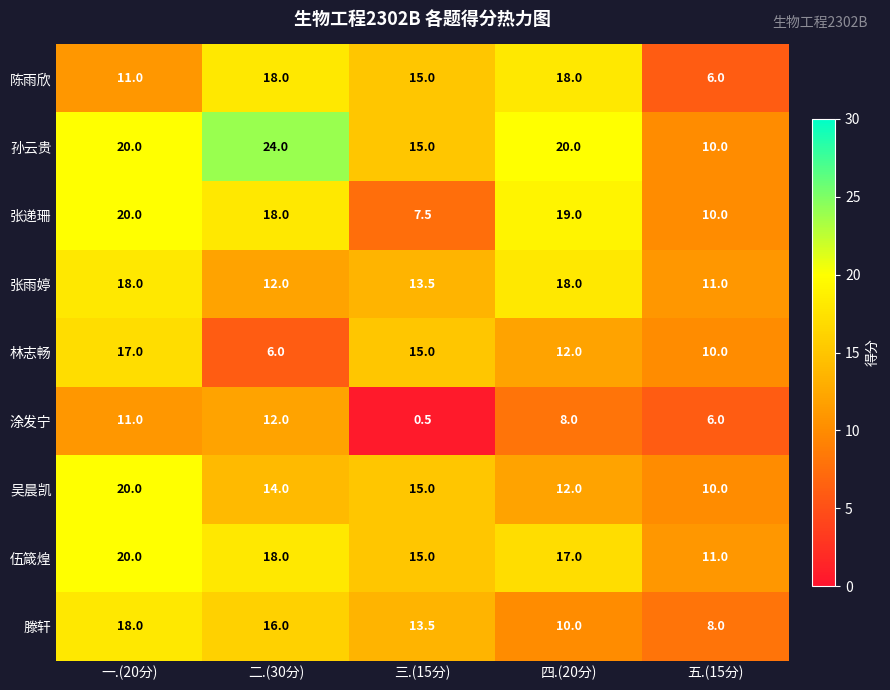

At how many categories does at least one series exceed 6?

5